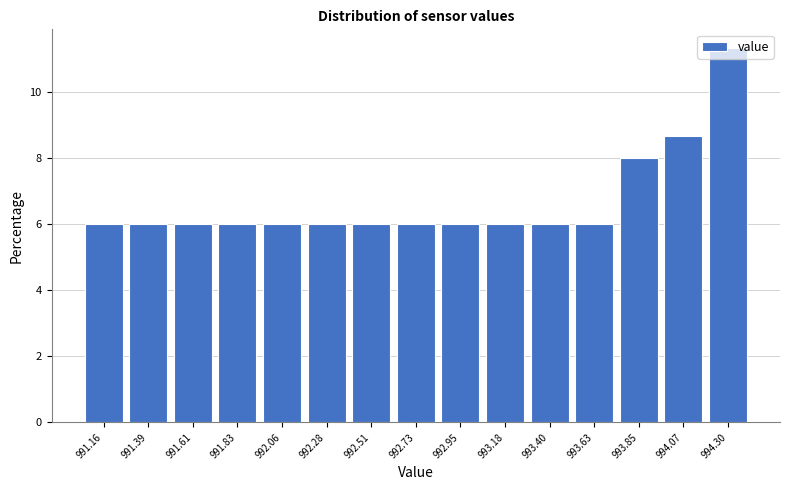

Reading left to right, transcribe this chart: for each bar, give the range it covers on the x-axis and its height. Neither the bar edges nor the heights are printed on the chart, so give them approximately, as read against the axes.

991.05 to 991.25: 6.0
991.25 to 991.50: 6.0
991.50 to 991.70: 6.0
991.70 to 991.95: 6.0
991.95 to 992.15: 6.0
992.15 to 992.40: 6.0
992.40 to 992.60: 6.0
992.60 to 992.85: 6.0
992.85 to 993.05: 6.0
993.05 to 993.30: 6.0
993.30 to 993.50: 6.0
993.50 to 993.75: 6.0
993.75 to 993.95: 8.0
993.95 to 994.20: 8.6
994.20 to 994.40: 11.4